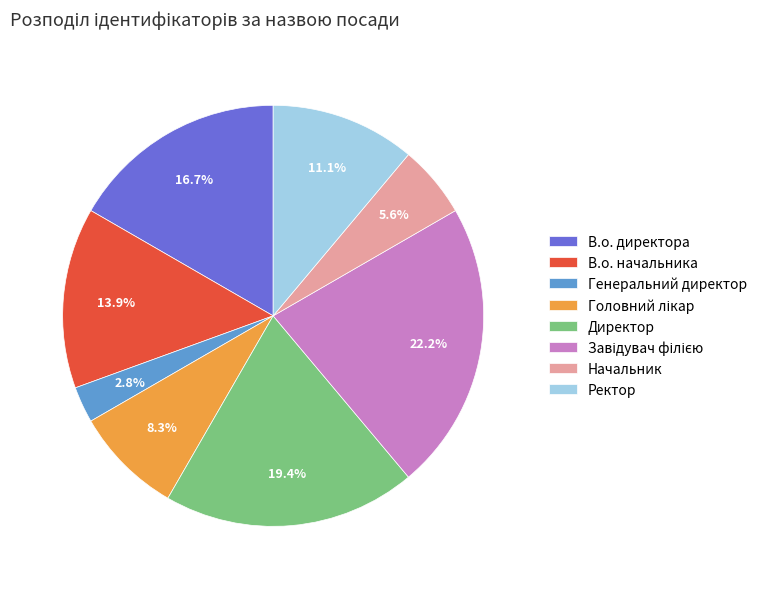

Does Генеральний директор account for over 50% of the chart?

No